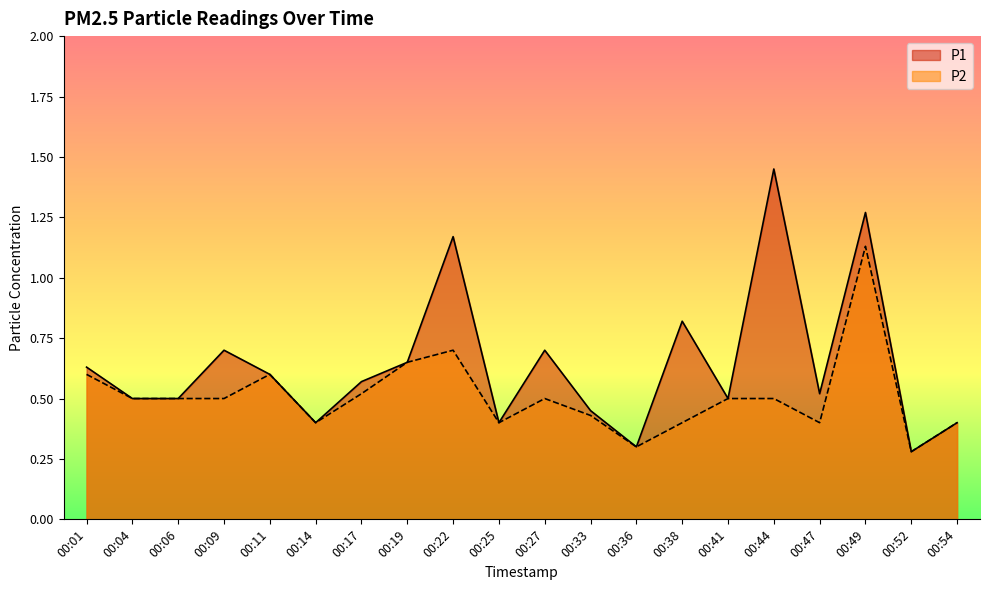

In P2, how many points are higher than both neighbors (excluding endpoints)?

4